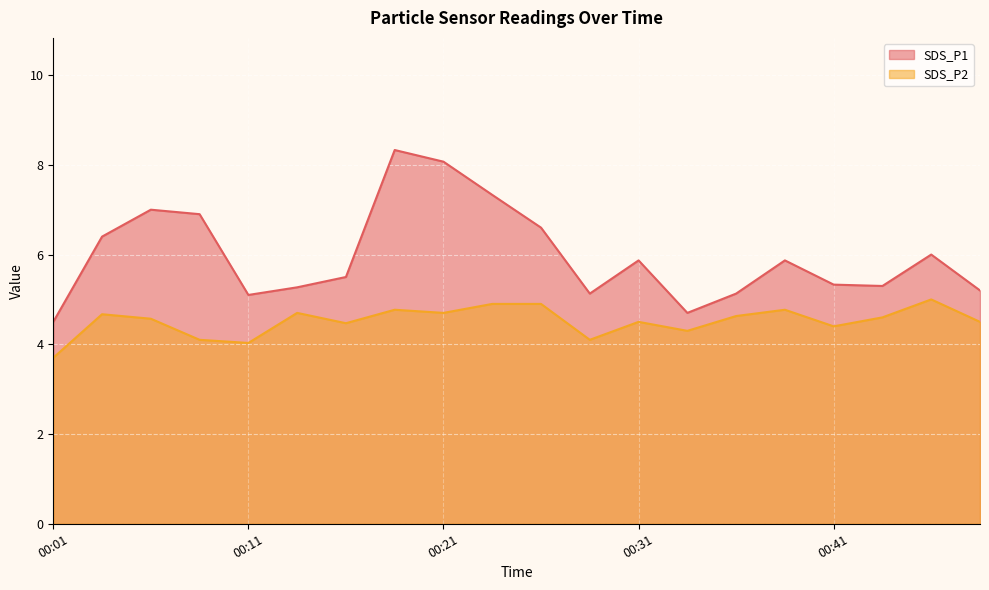

Is it true that SDS_P1 equals 3.6 at 00:24?

False